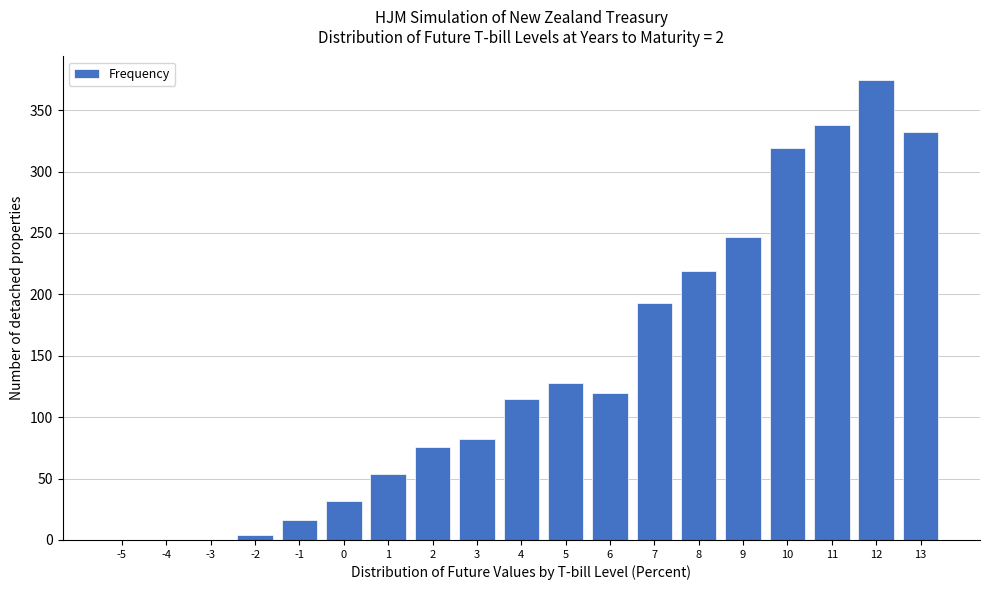

Reading right to left, list all the values displayed in this chart.

13=332.0	12=375.0	11=338.0	10=319.0	9=247.0	8=219.0	7=193.0	6=120.0	5=128.0	4=115.0	3=82.0	2=76.0	1=54.0	0=32.0	-1=16.0	-2=4.0	-3=0.0	-4=0.0	-5=0.0